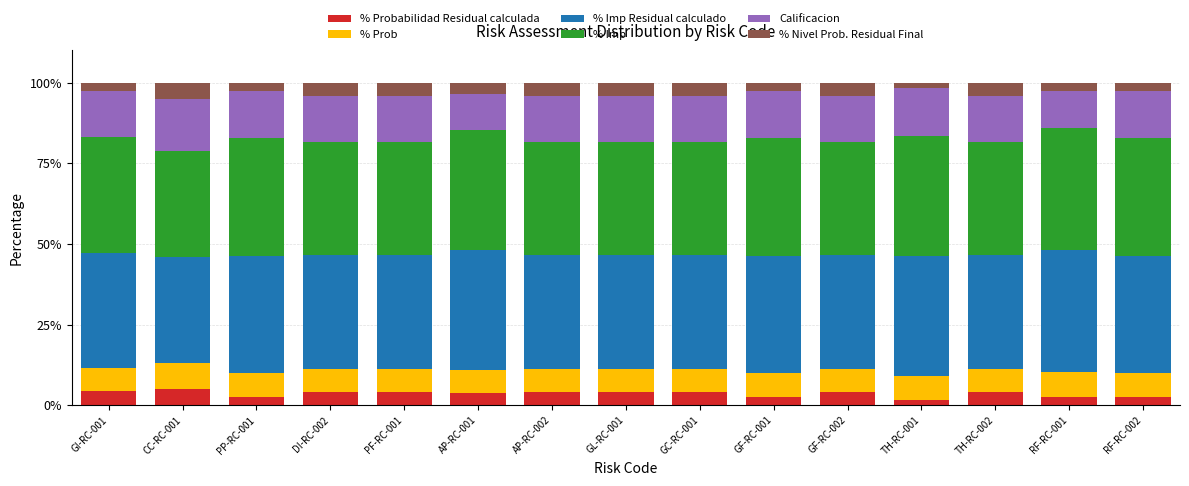

What is the total value across all series at GF-RC-001?

100.0